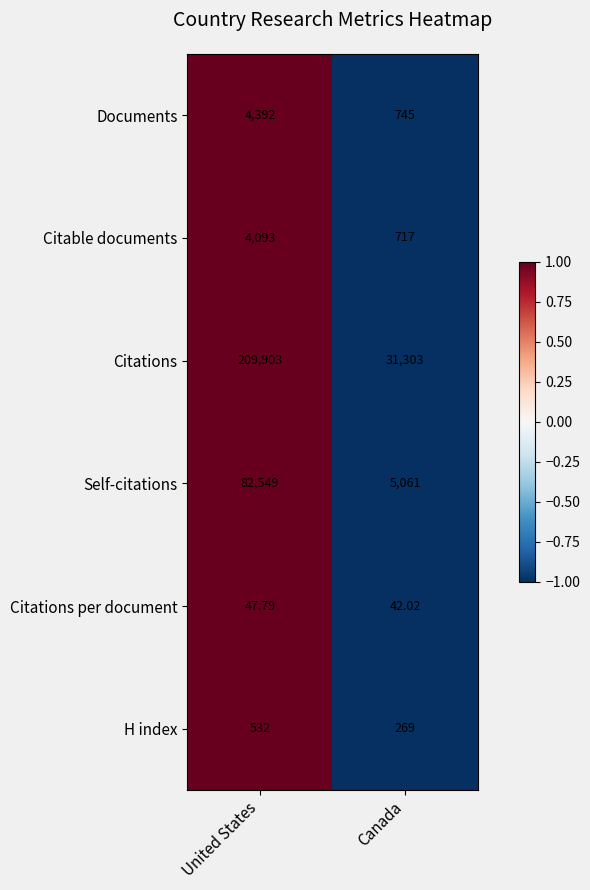

Rank the series by their maximum value, from lowest to highest.

Citations per document, H index, Citable documents, Documents, Self-citations, Citations